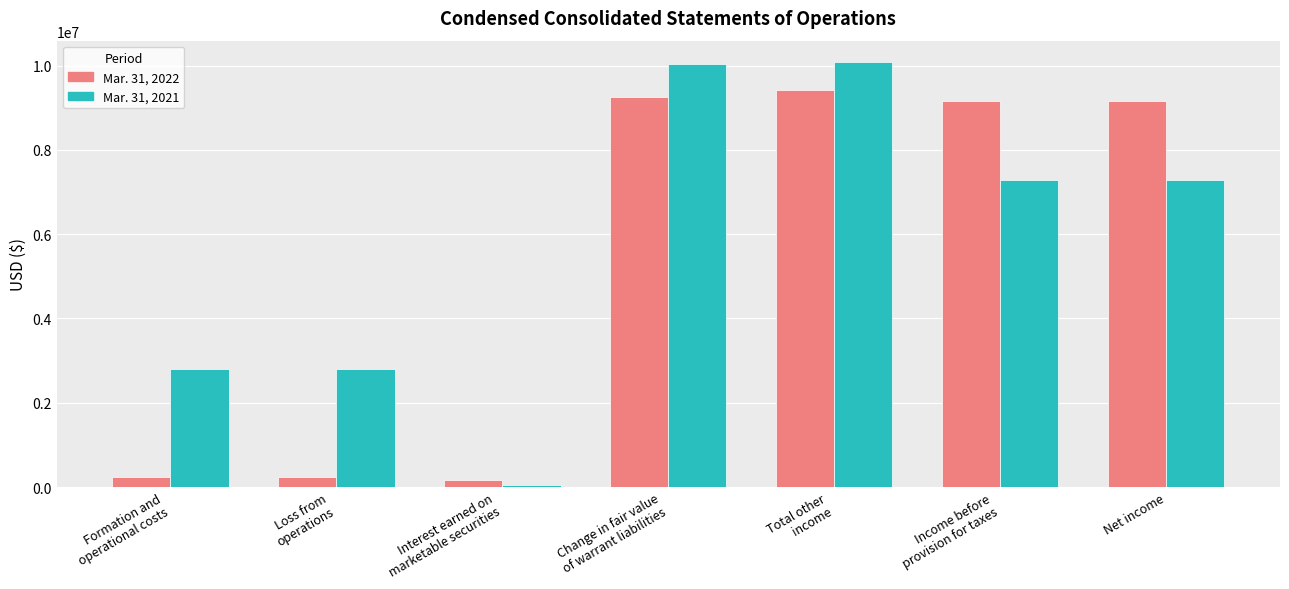

What is the difference between the second highest and minimum values in the Mar. 31, 2022 series?

9069671